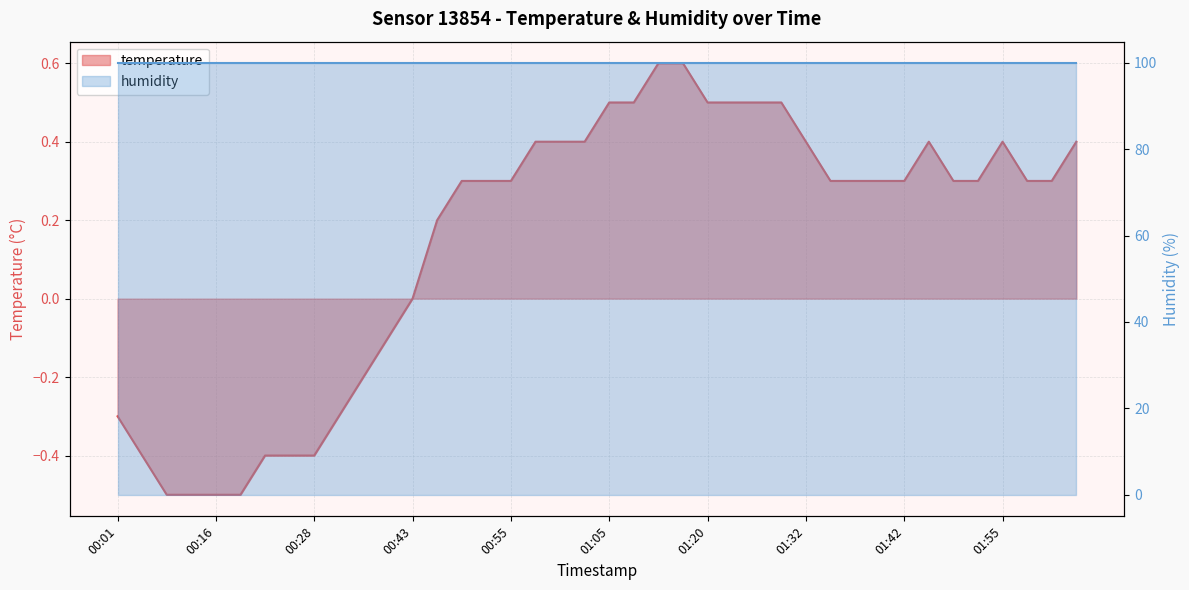

At which category does the chart reach its peak across all series?

01:12